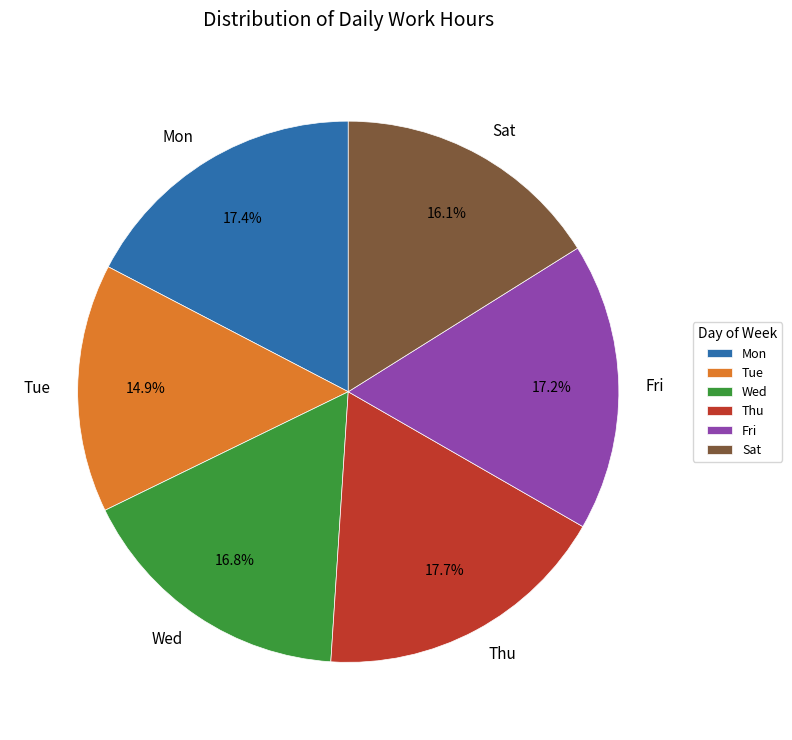

To the nearest percent, what is the average slice percentage?

17%